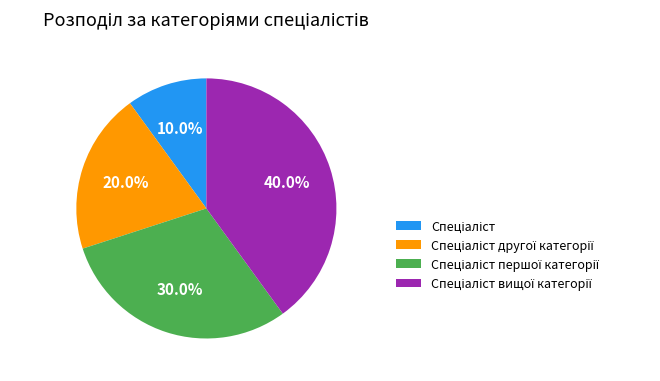

Is there a majority slice in this chart?

No